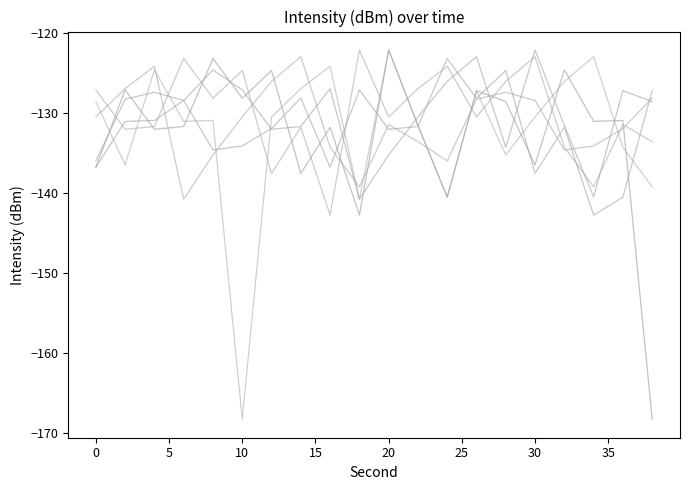

True or false: min2 has a value of -213.0 at 13.

False